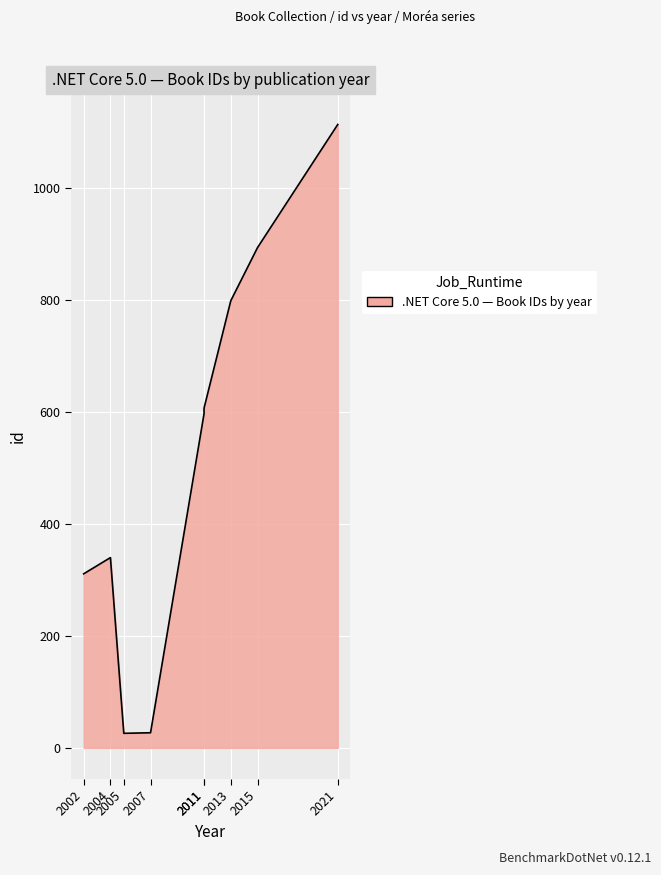

What is the ratio of the value at 10/04/2016 to the value at 03/03/2008?

2.9